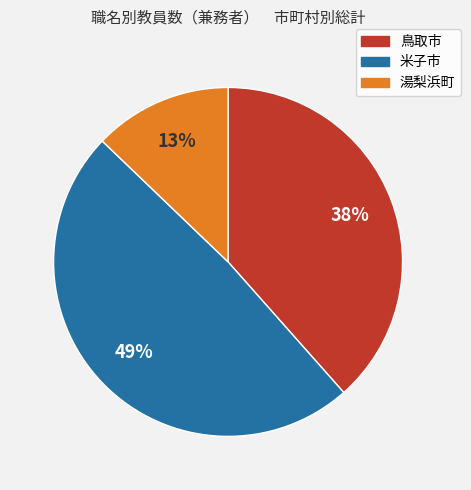

Which category has the smallest portion of the pie?

湯梨浜町